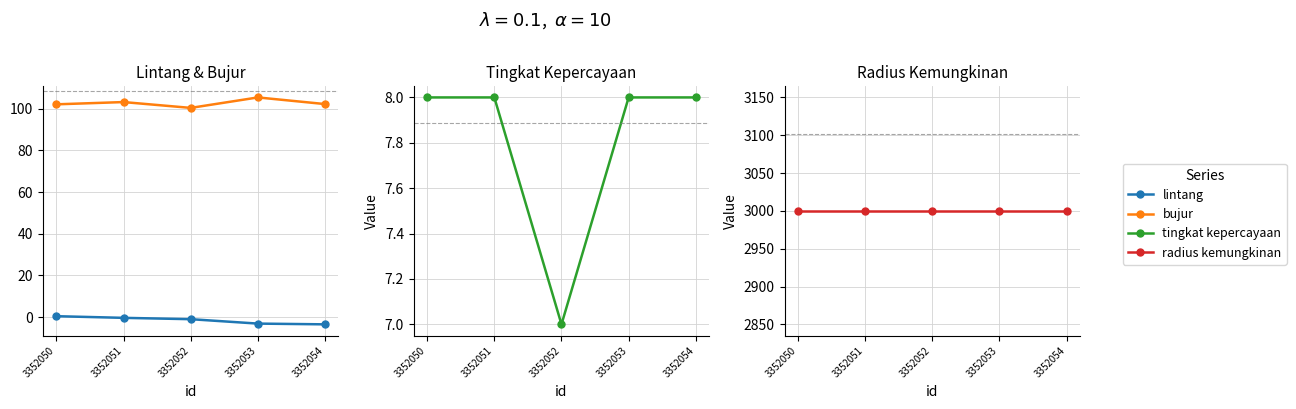

Which category has the lowest value in the radius kemungkinan series?

3352050